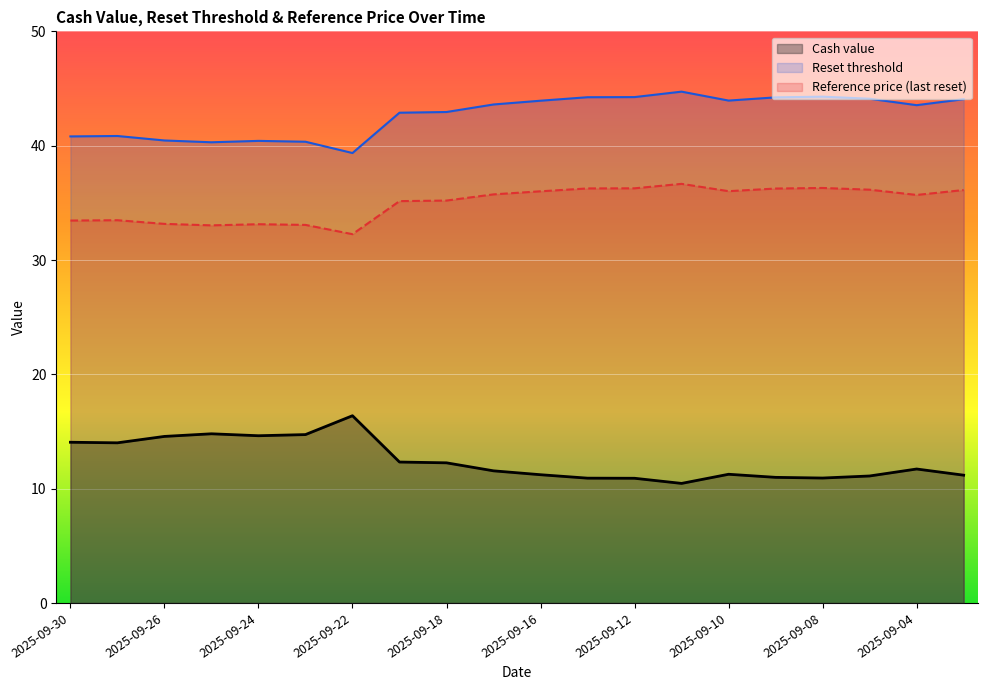

What is the minimum value for Reference price?

32.3